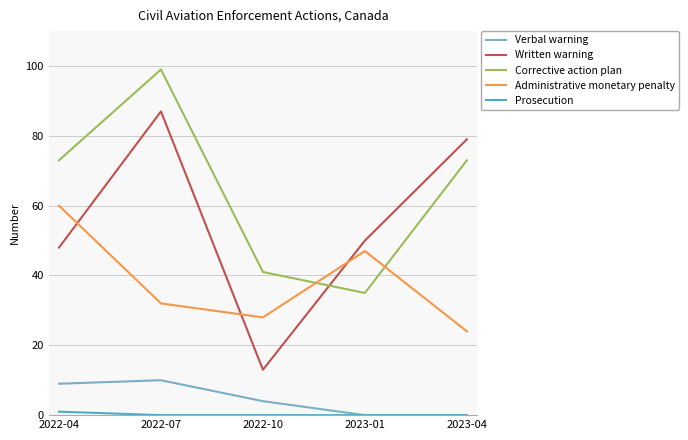

What position from the right is 2022-10?

3